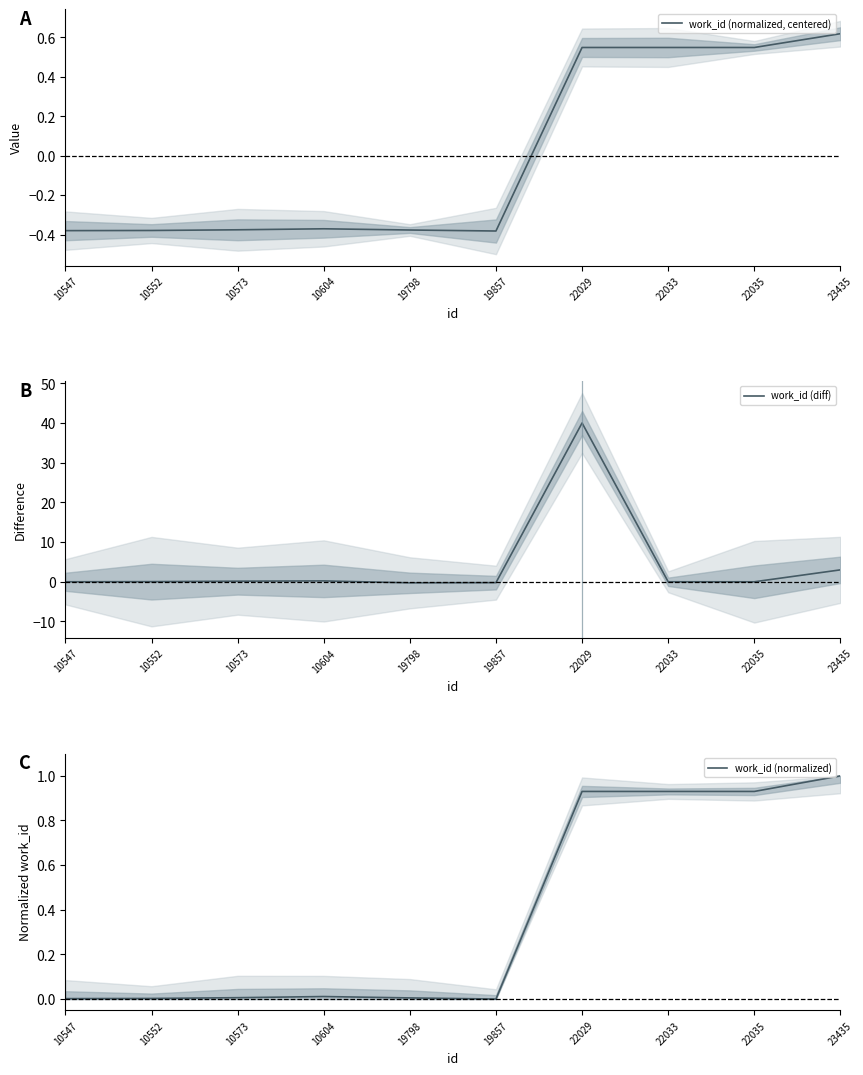

How many values in work_id (diff) are above zero?

5